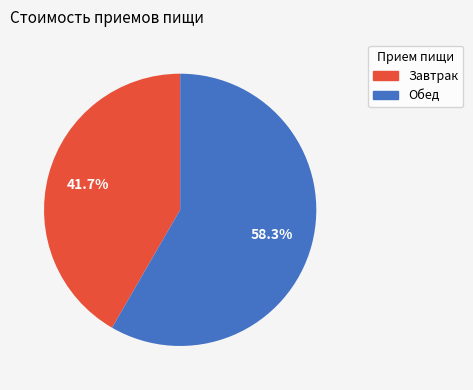

Approximately how many times larger is the value at Завтрак compared to Обед?

0.7